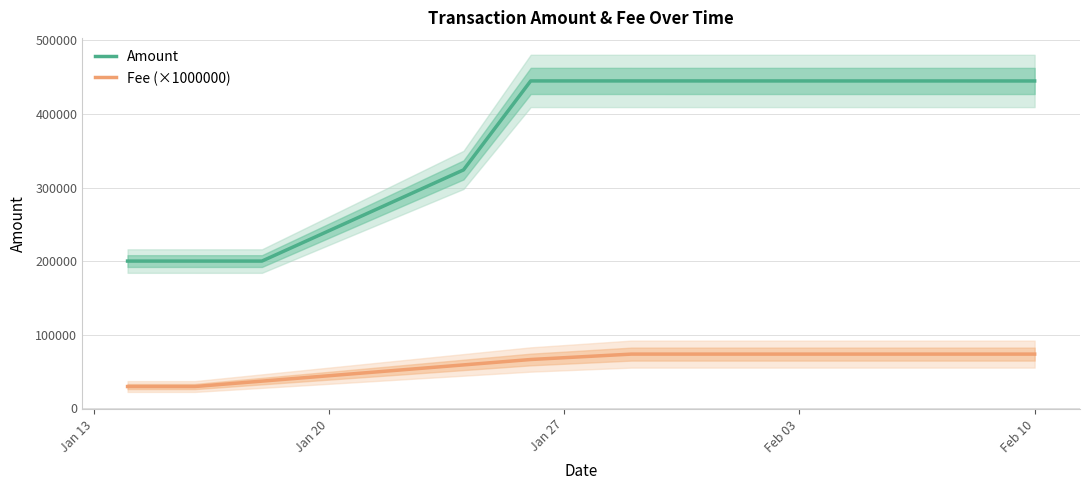

Is this an area chart (filled region under the line)?

No